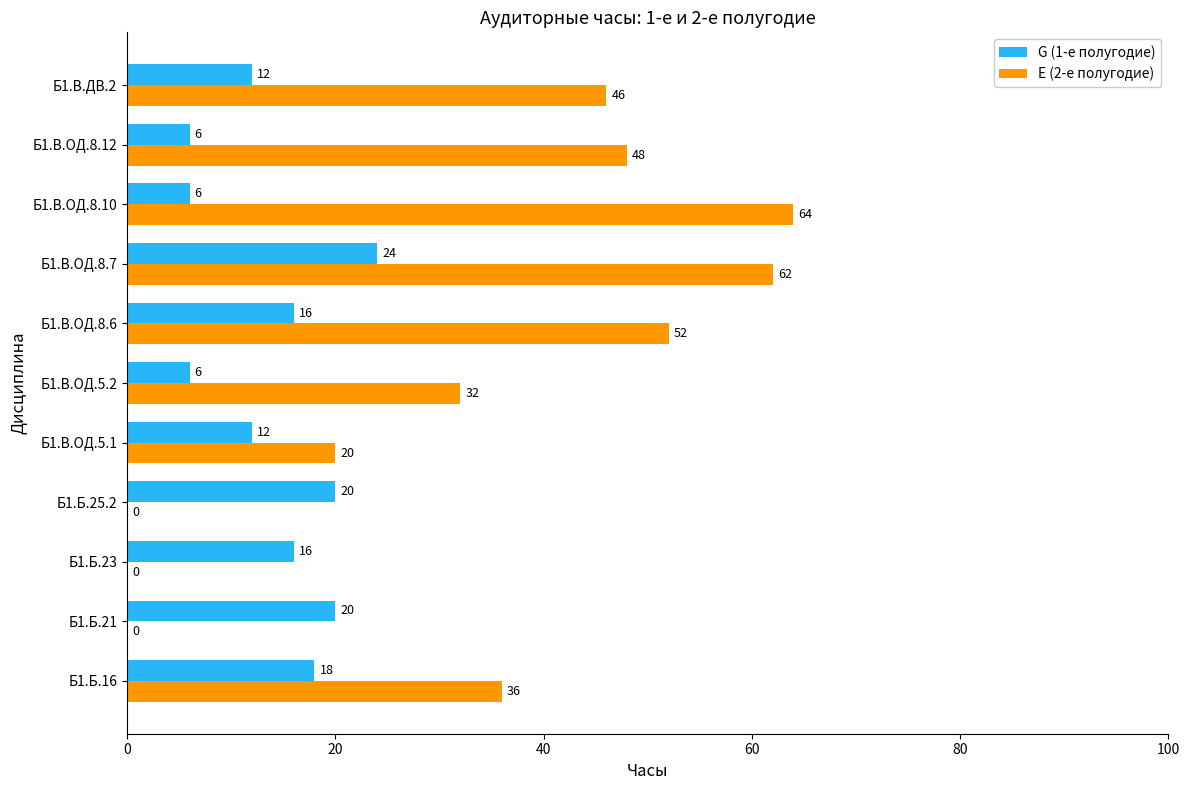

True or false: G (1-е полугодие) has a value of 26 at Б1.Б.23.

False